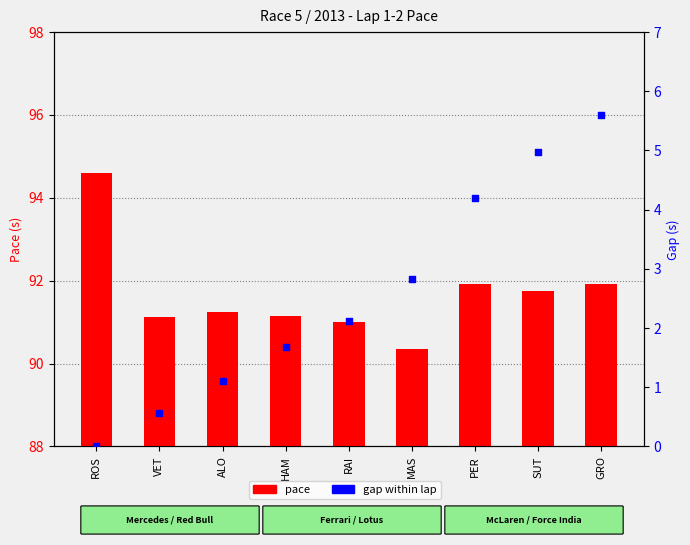

At which category is the sum across all series the highest?

GRO